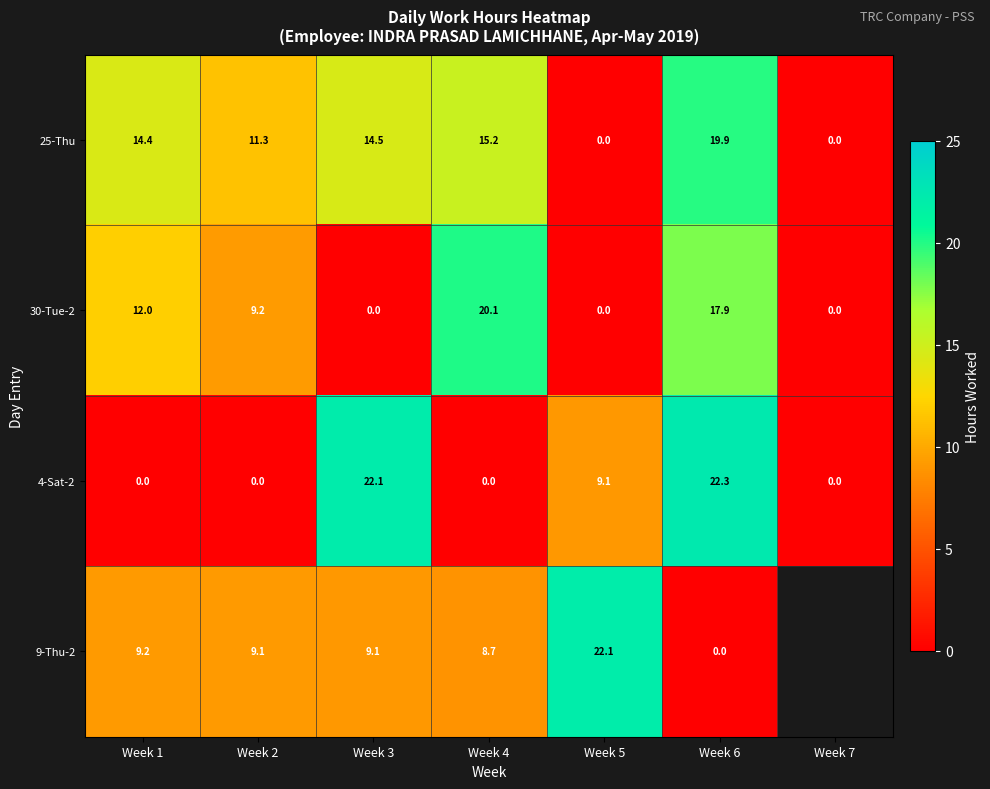

How many series are shown in this chart?

4